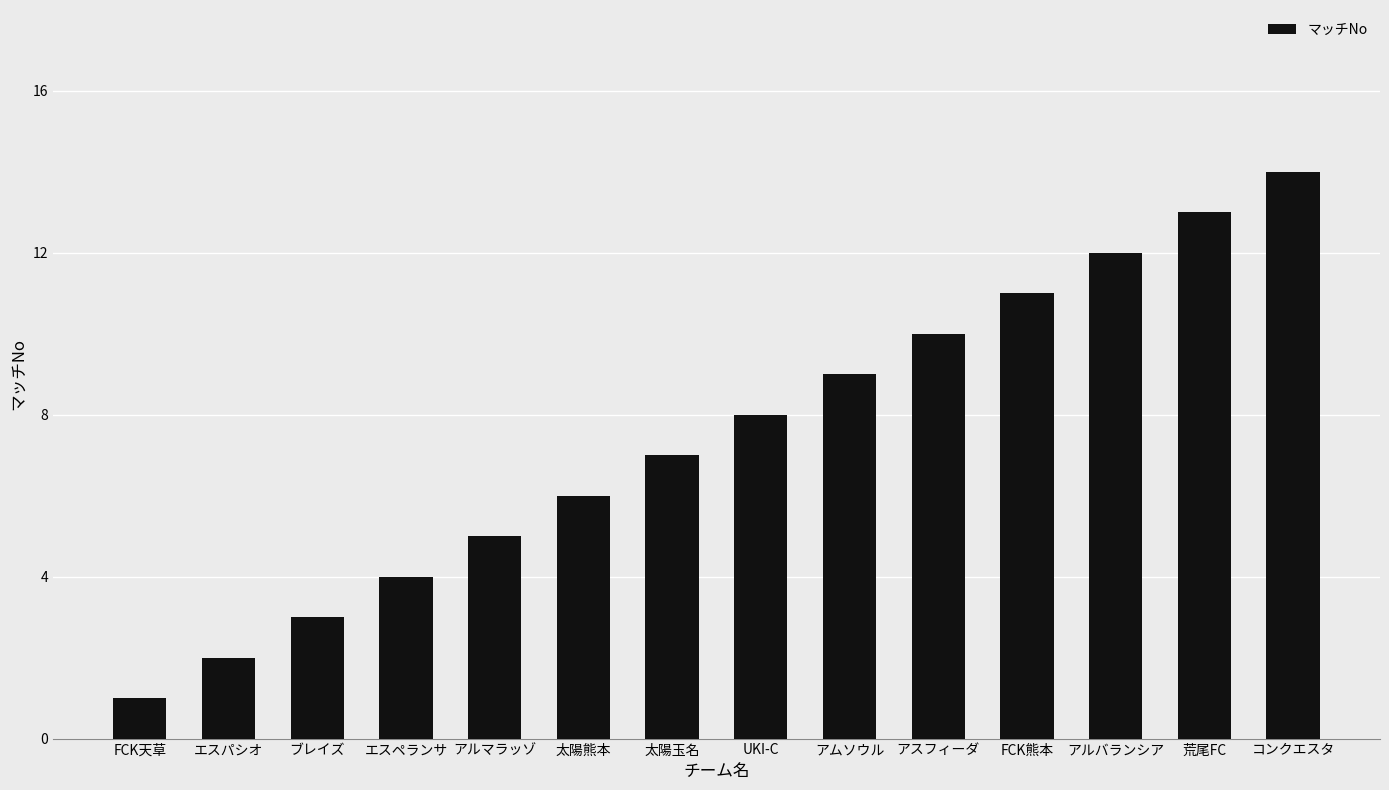

What value does the data have at 荒尾FC, to the nearest 5?

15